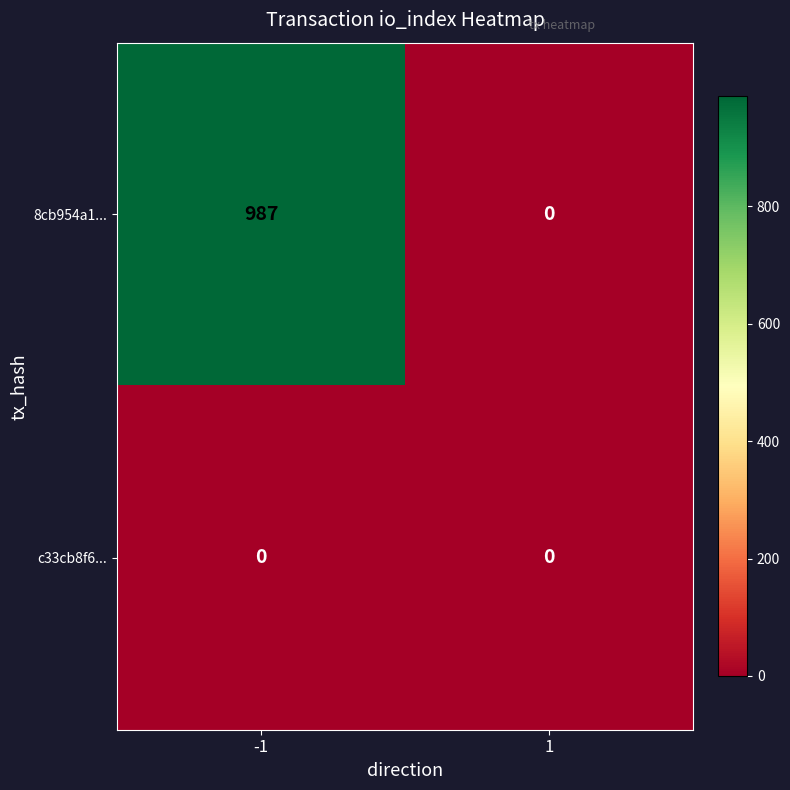

Reading left to right, transcribe all the data shown in this chart.

8cb954a1...: 987	0
c33cb8f6...: 0	0